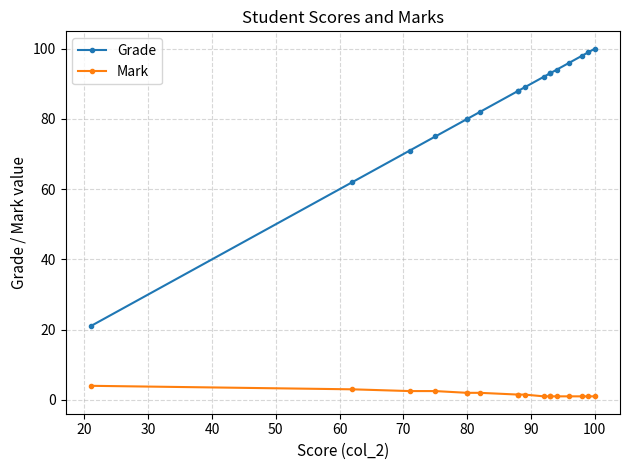

What are all the series names shown in the legend?

Grade, Mark